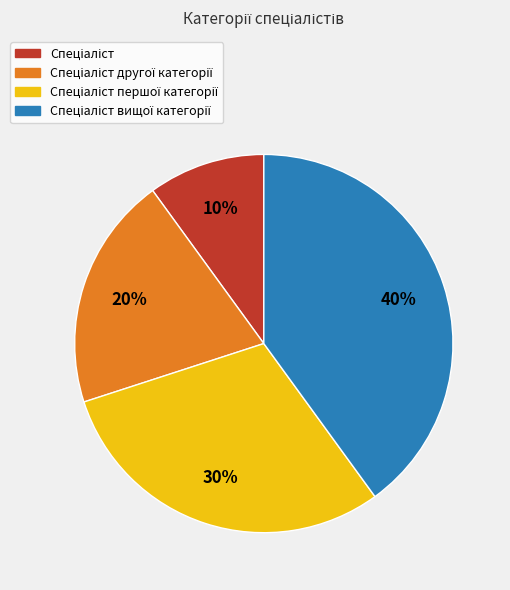

Is there a majority slice in this chart?

No